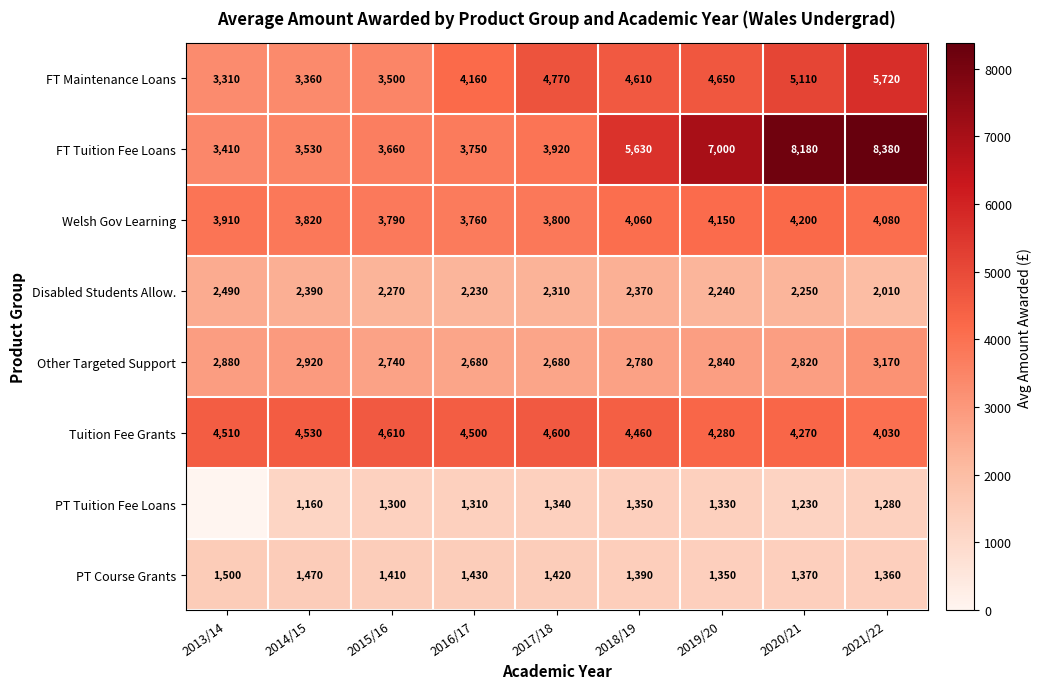

What is the difference between the highest and lowest values at 2019/20?

5670